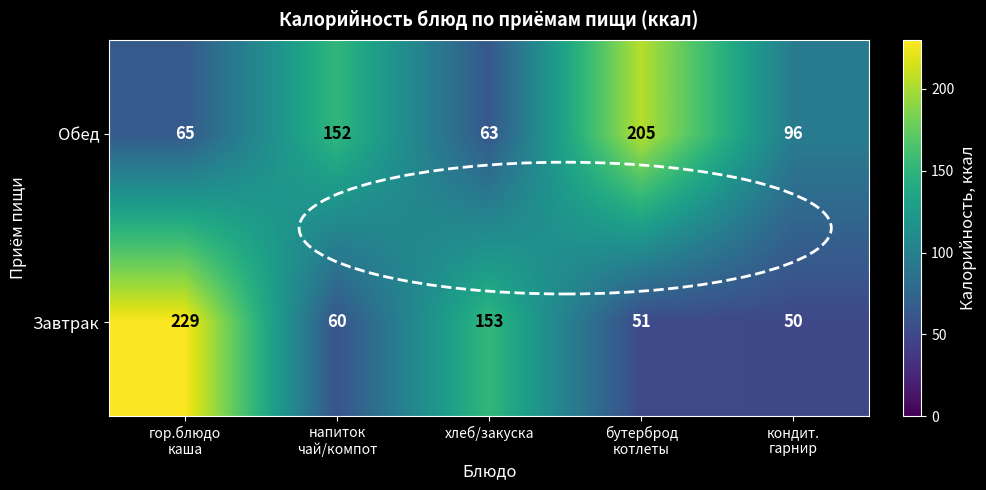

Rank the series by their maximum value, from lowest to highest.

Обед, Завтрак